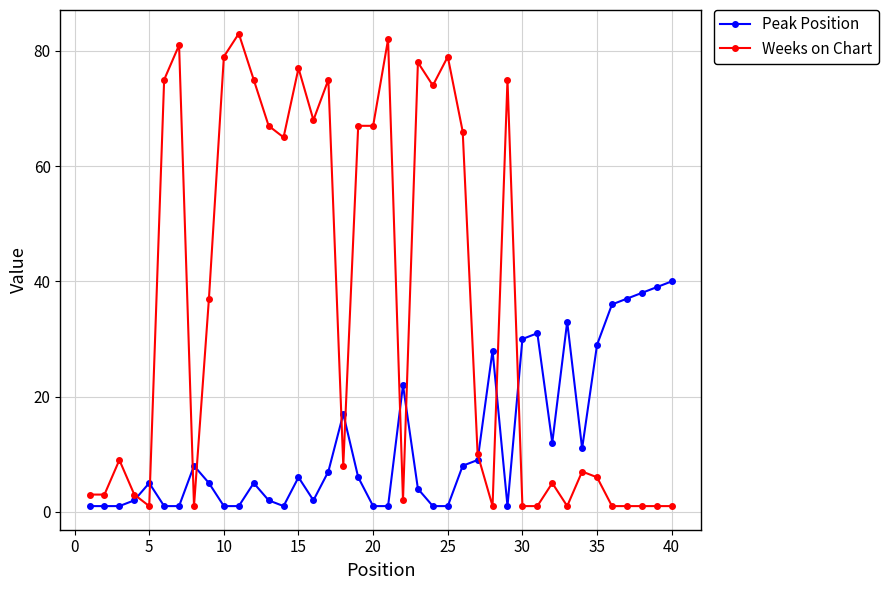

True or false: Peak Position has more than 1 interior local peaks.

True